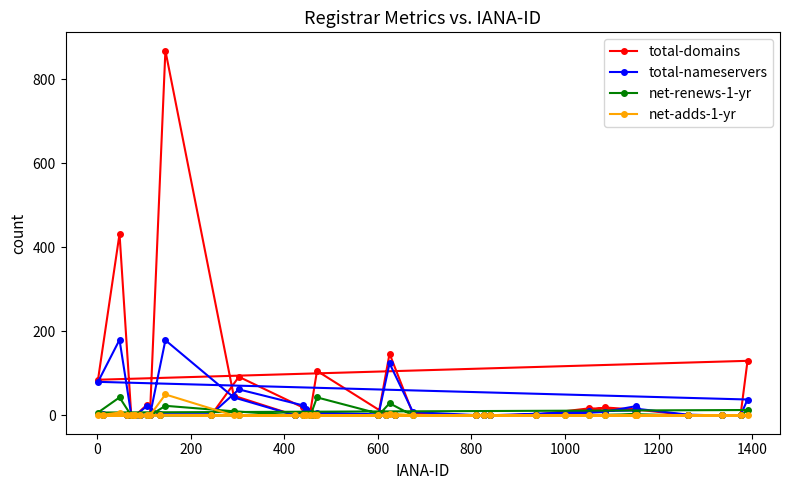

What is the greatest value displayed?

868